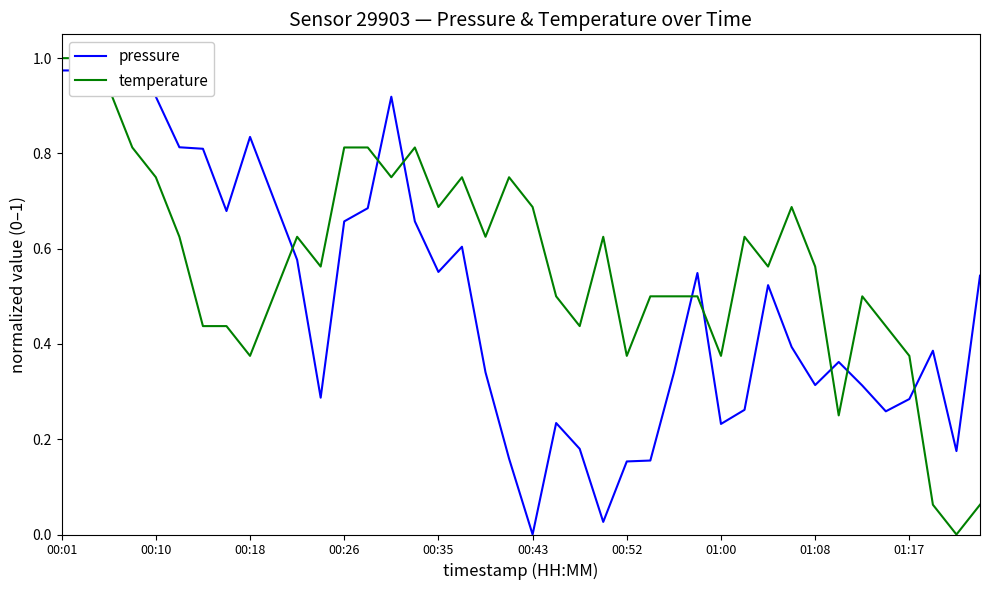

What is the value of the pressure point at the 10th from the left?

0.7